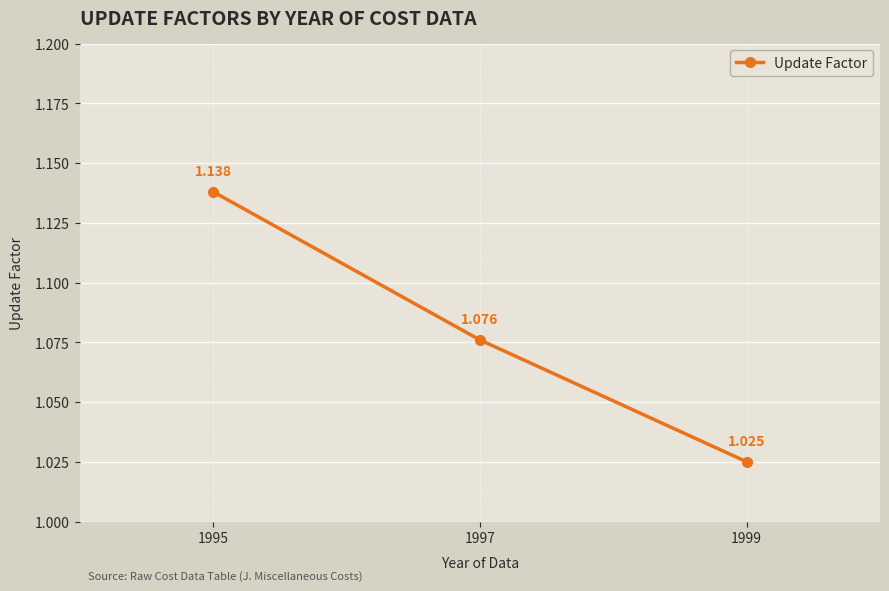

Count the number of data series in this chart.

1